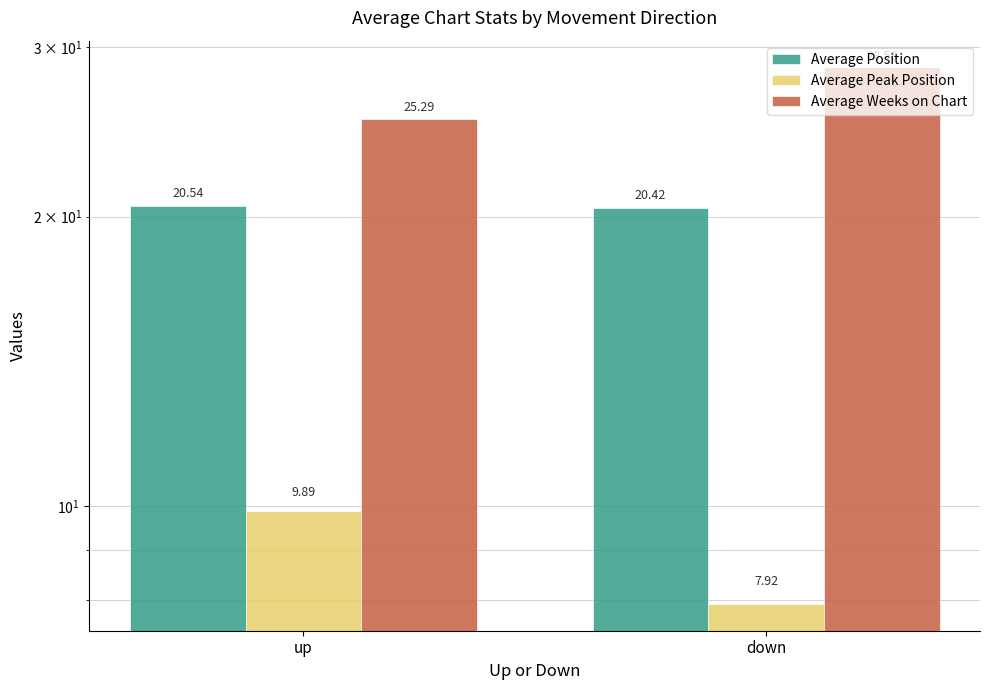

Rank the series by their average value, from highest to lowest.

Average Weeks on Chart, Average Position, Average Peak Position